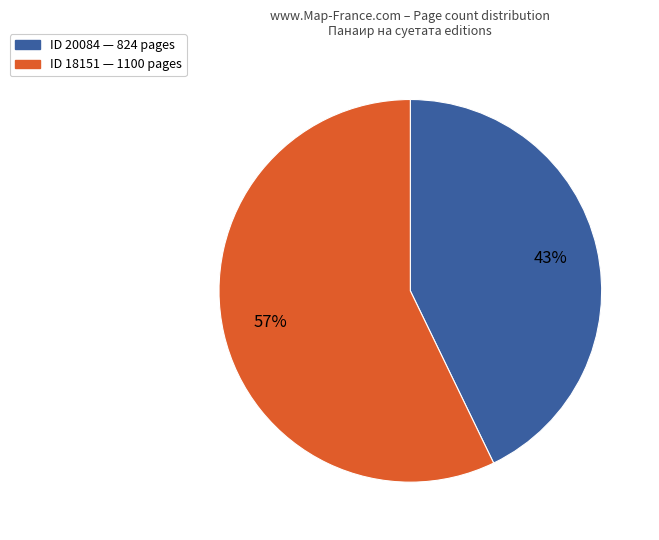

To the nearest percent, what percentage of the pie is ID 20084 — 824 pages?

43%